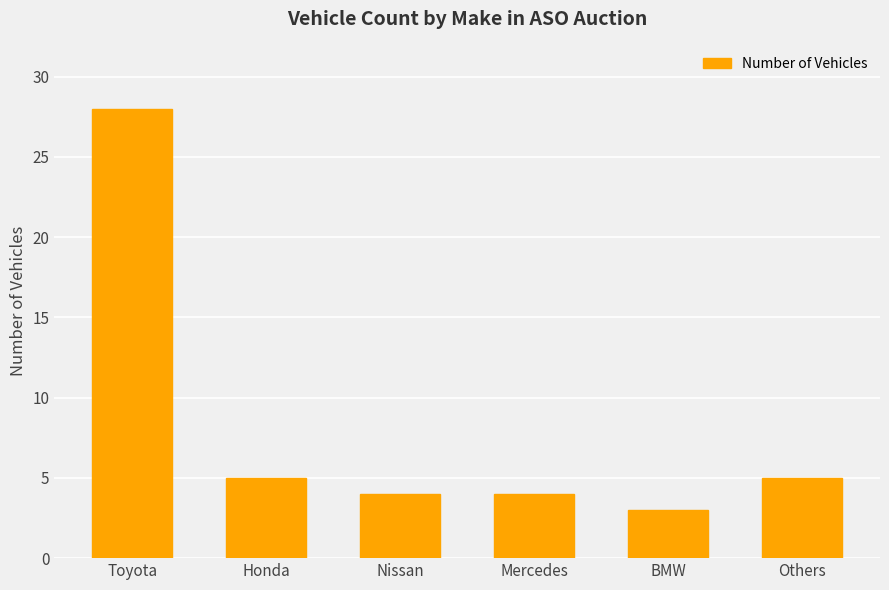

How many distinct data groups are displayed?

1